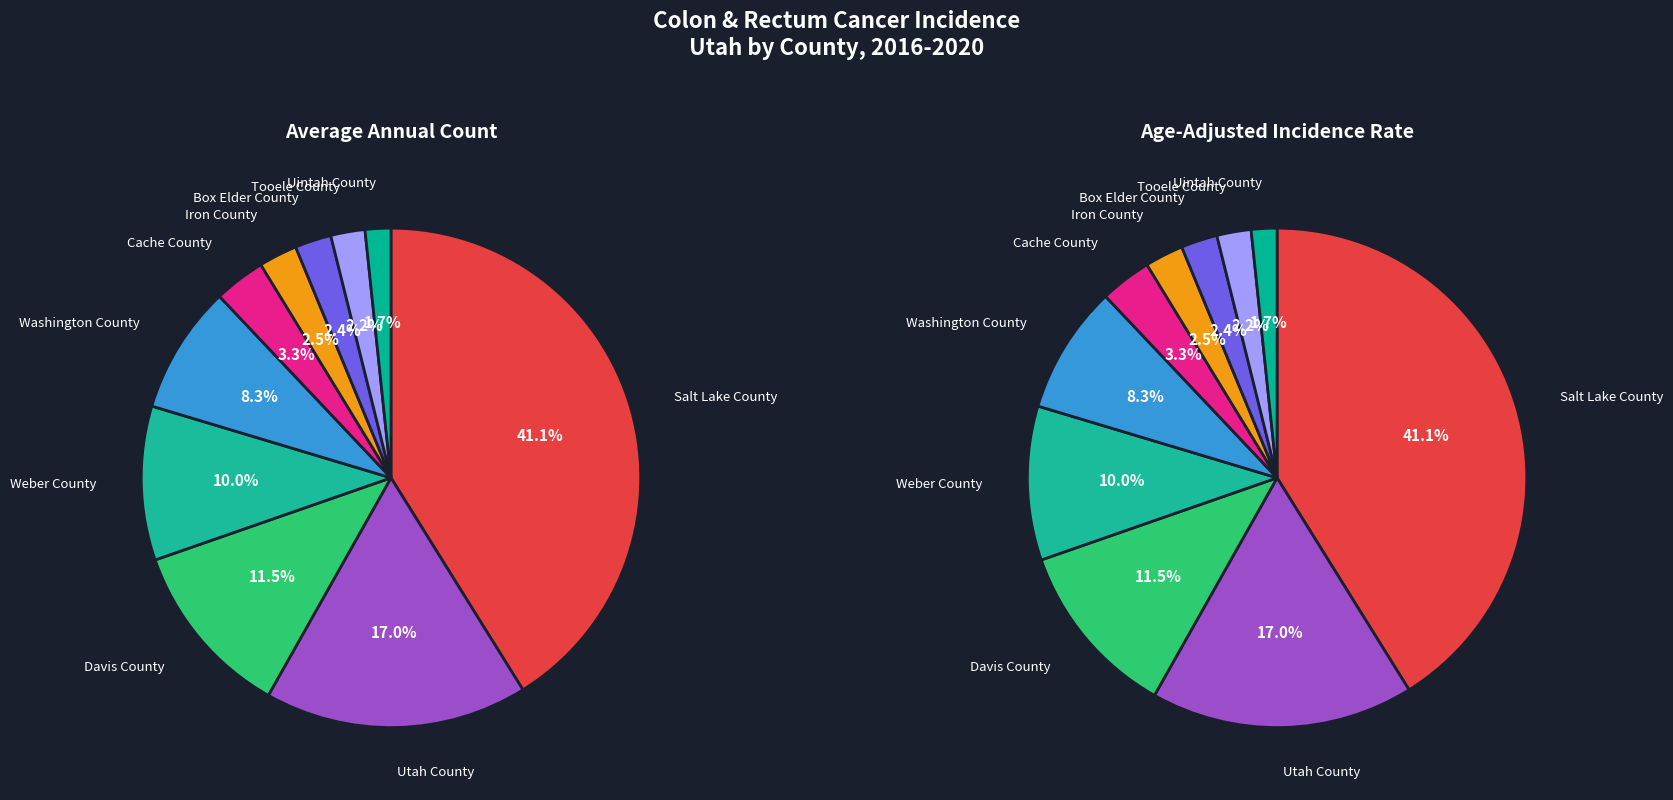

How many slices are in this pie chart?

10